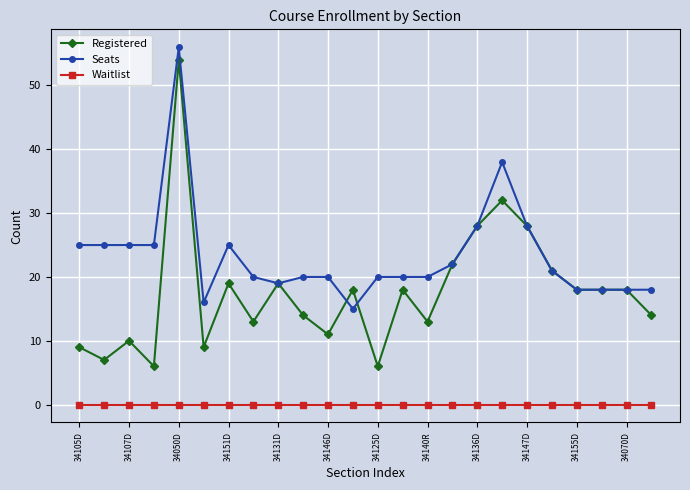

True or false: Waitlist and Registered intersect in this chart.

False